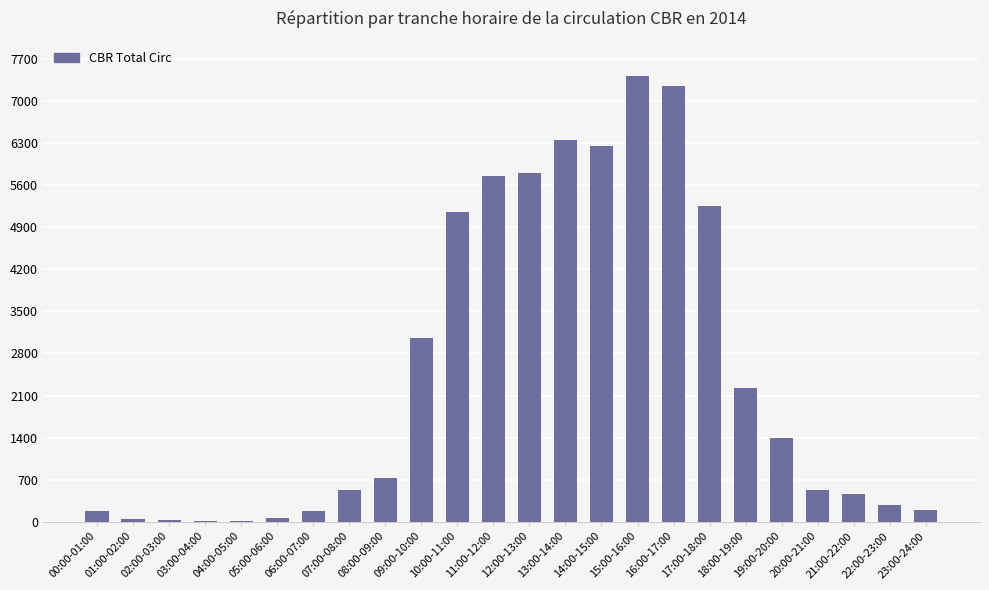

Between 07:00-08:00 and 12:00-13:00, which is larger?

12:00-13:00